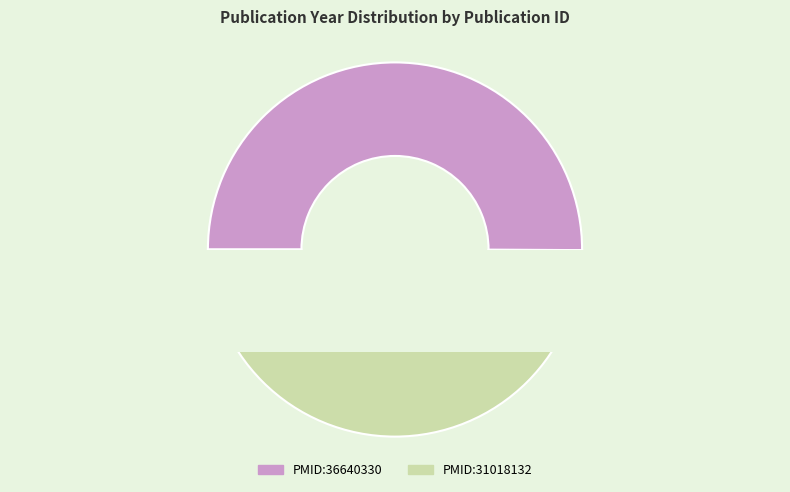

Approximately how many times larger is the value at PMID:36640330 compared to PMID:31018132?

1.0